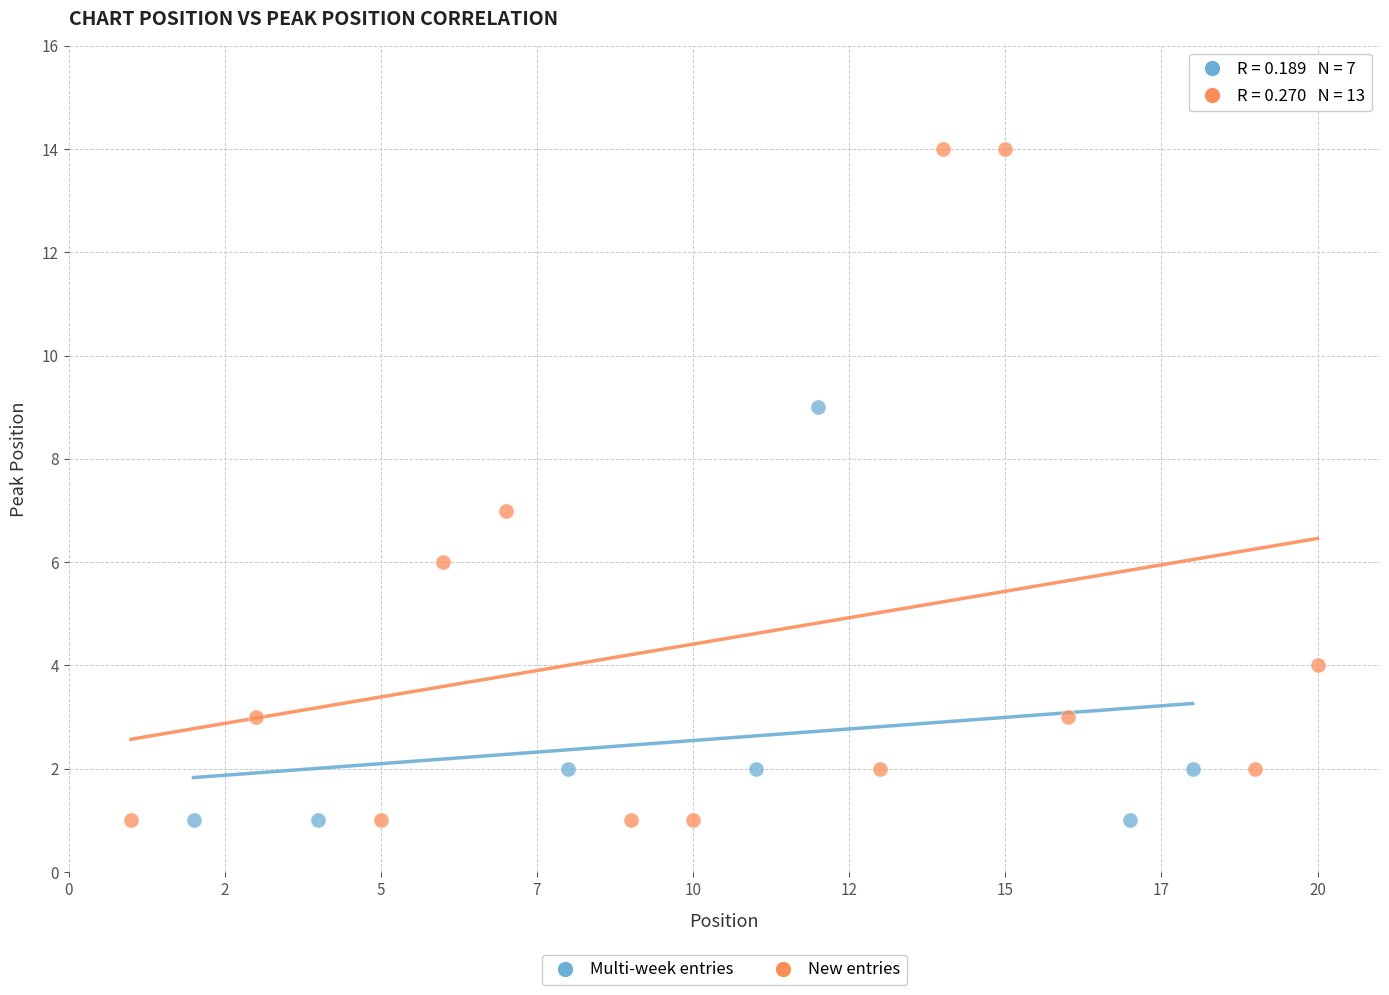

Which series has the widest spread of Y values?

New entries